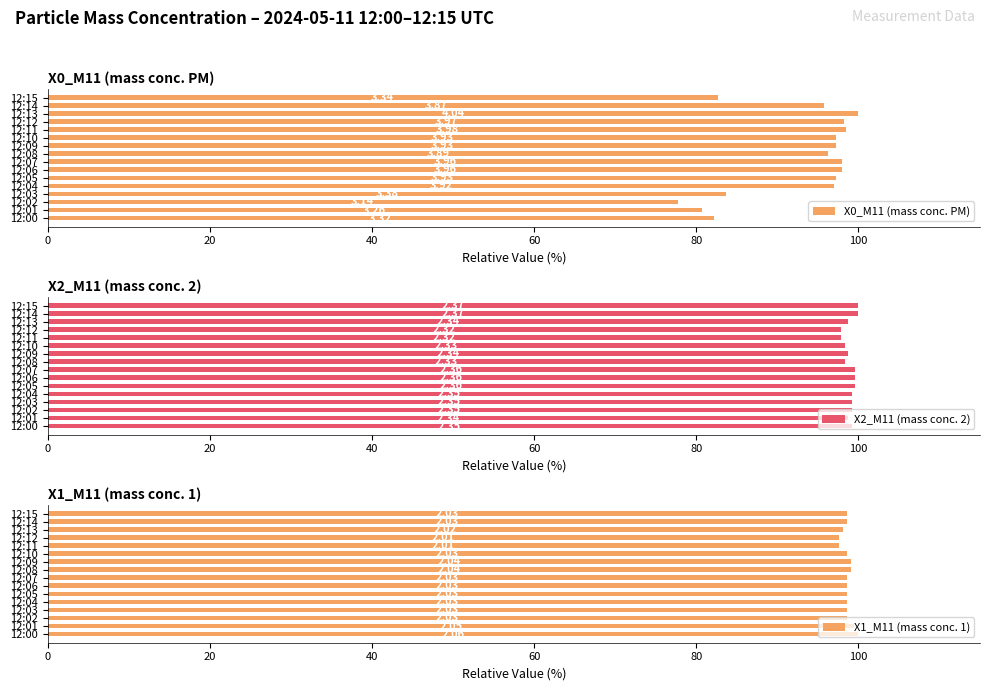

What is the label of the 5th bar from the right?

11